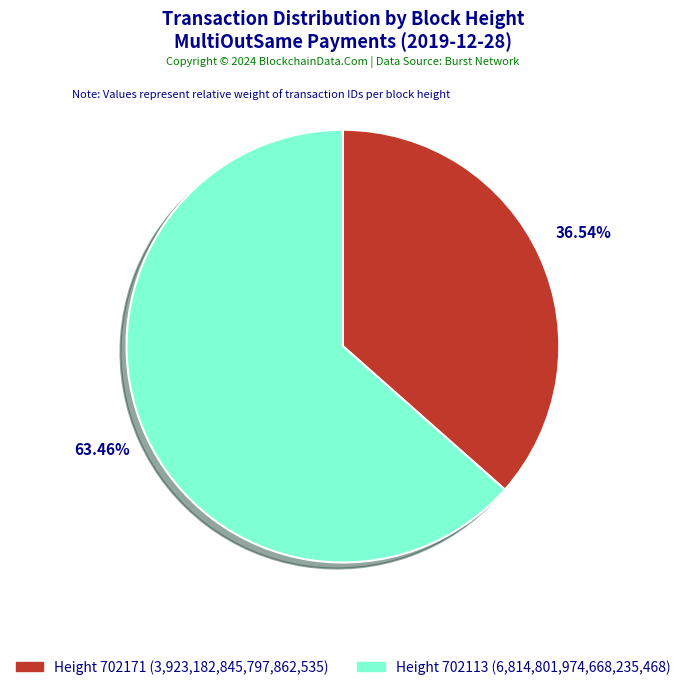

Does any single category account for the majority?

Yes